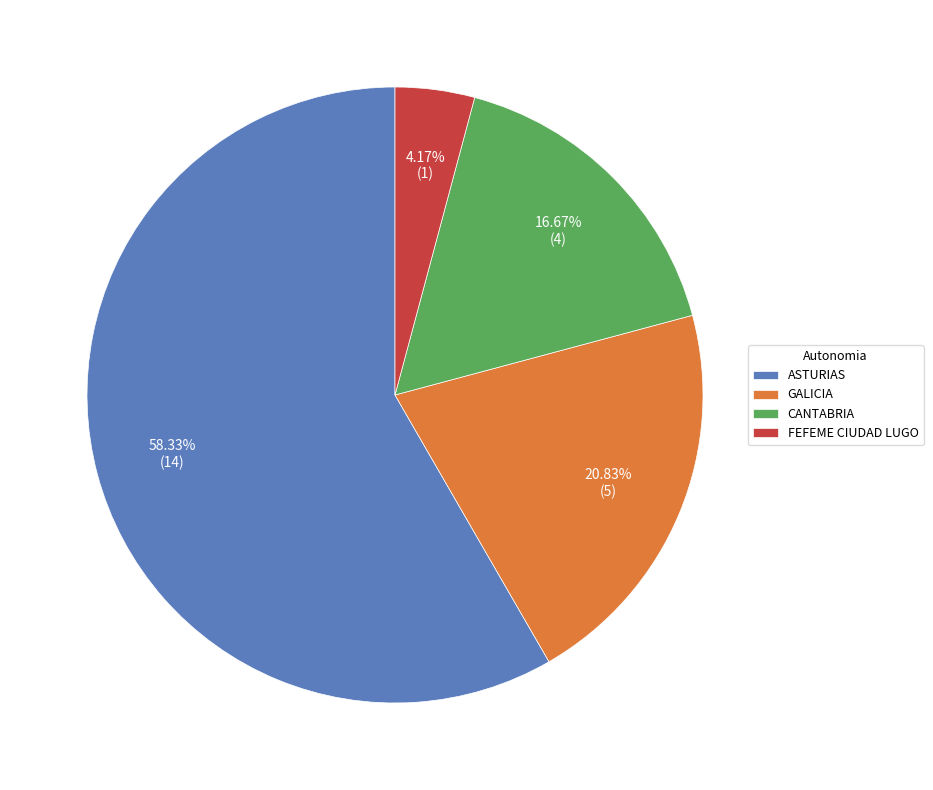

The CANTABRIA slice represents 17% of the pie. True or false?

True